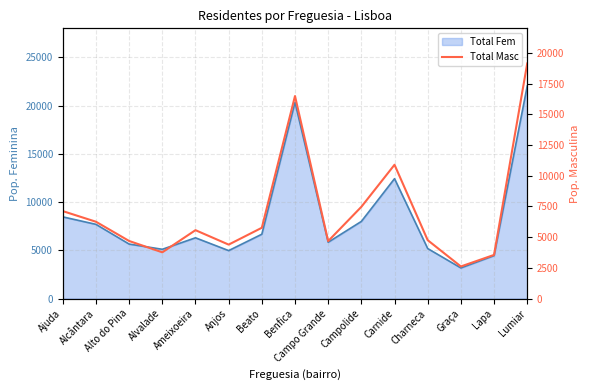

How many lines are shown in the chart?

1